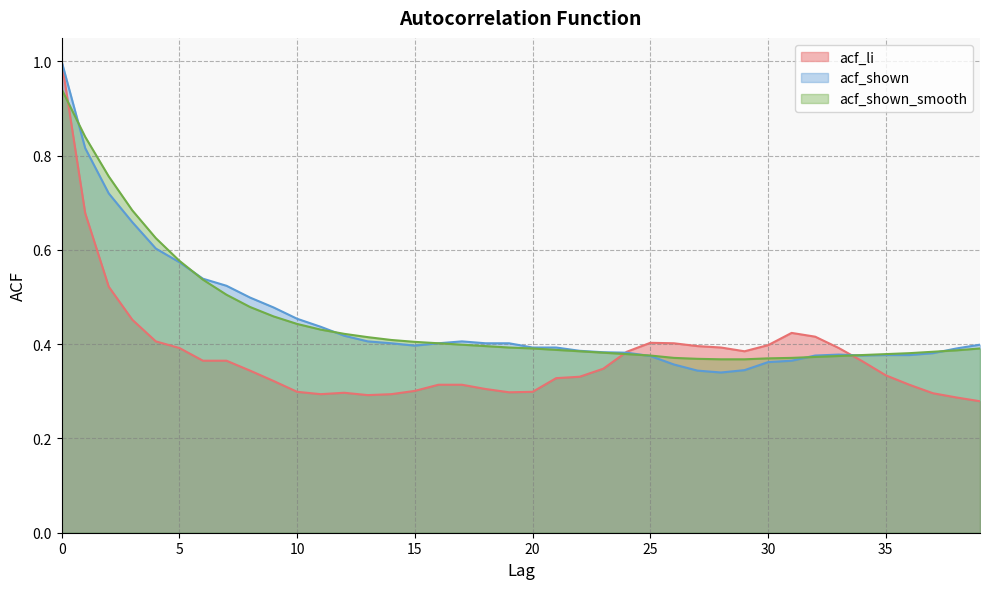

Where is the first local maximum for acf_li?

12